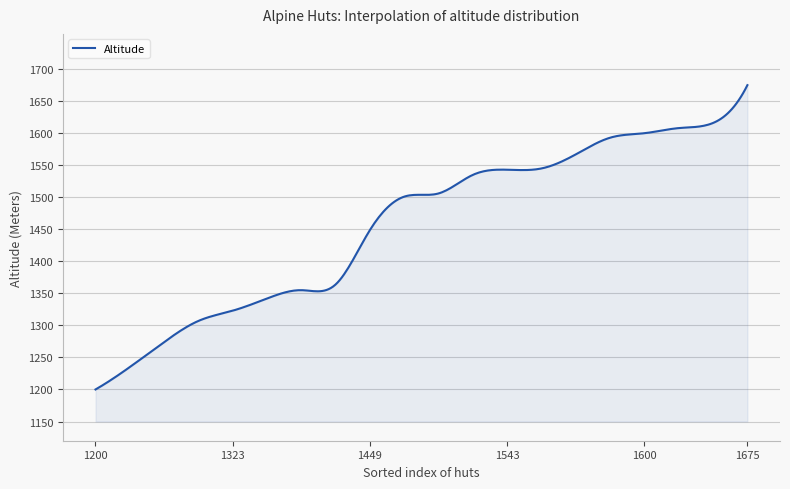

What is the maximum value shown in the chart?

1675.0